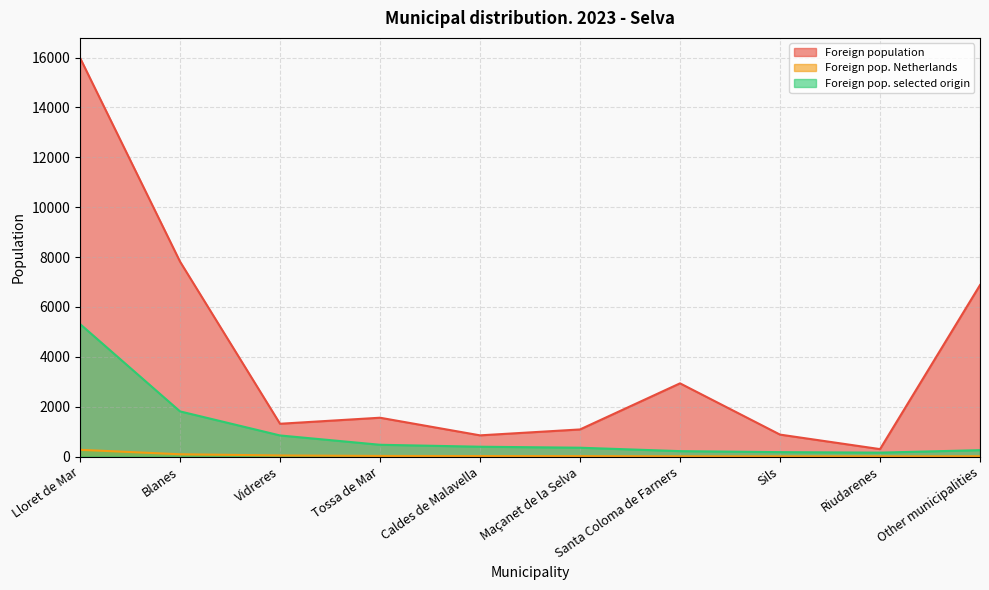

At which label does Foreign population reach its peak?

Lloret de Mar